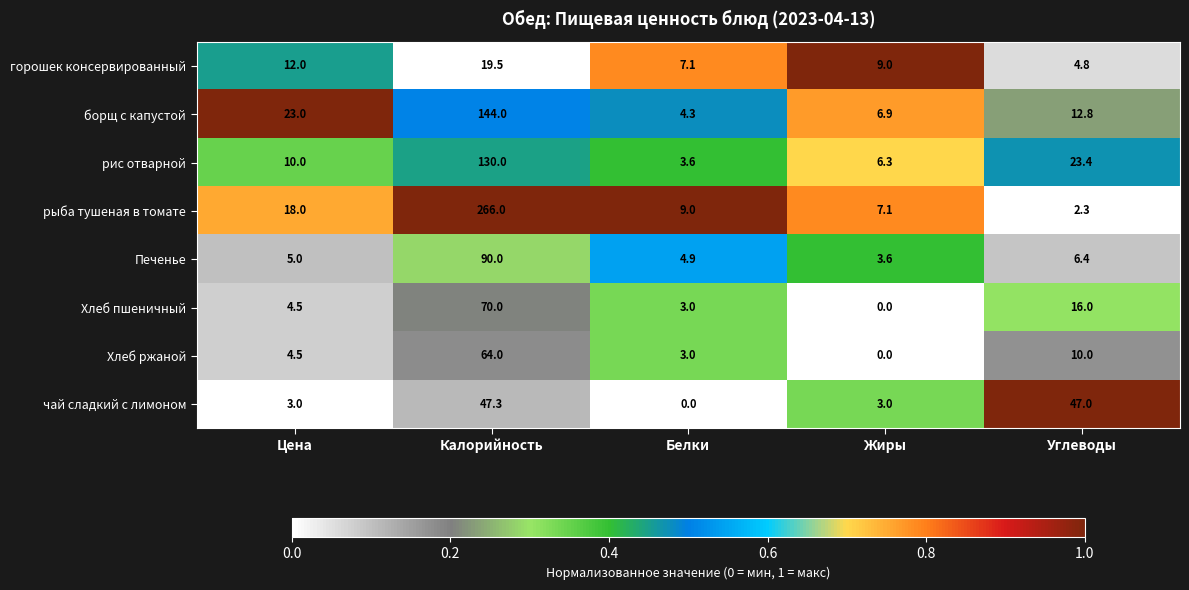

What value does the Хлеб ржаной series have at Белки?

3.0